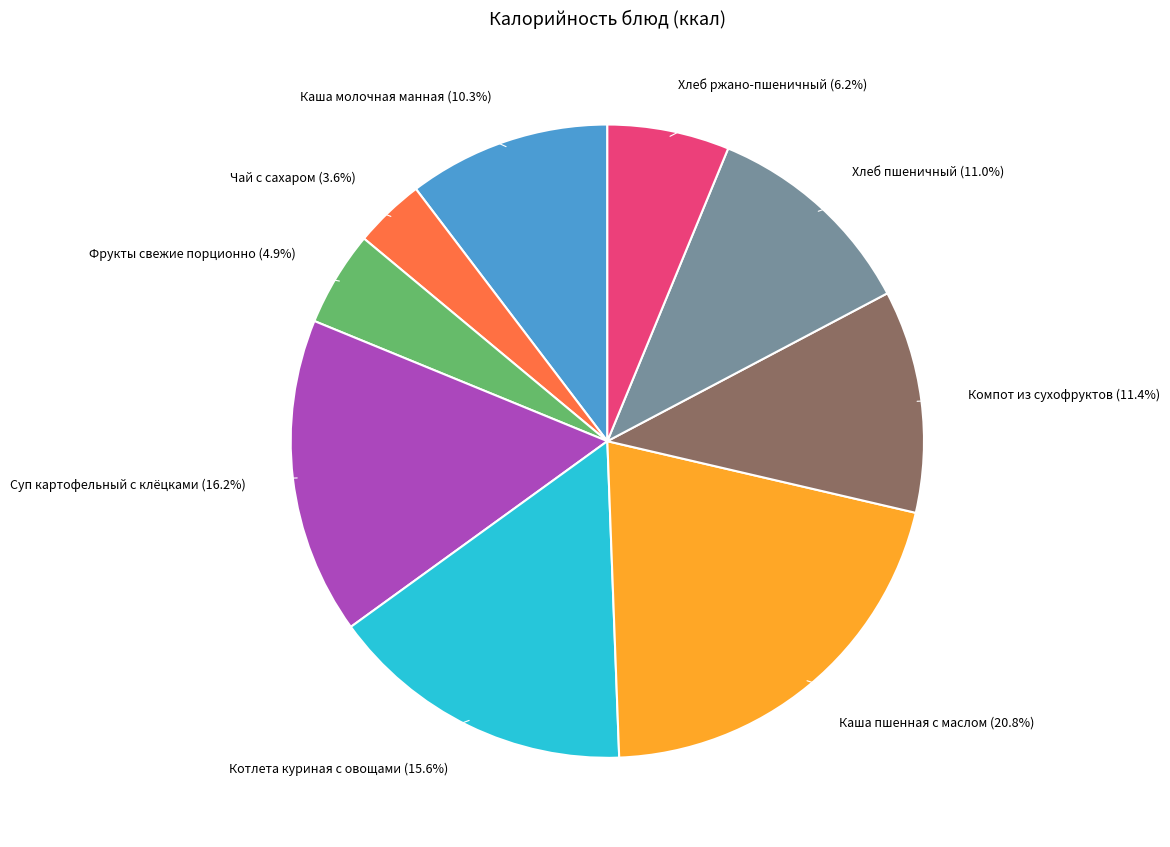

Is there any slice that represents more than half of the pie?

No